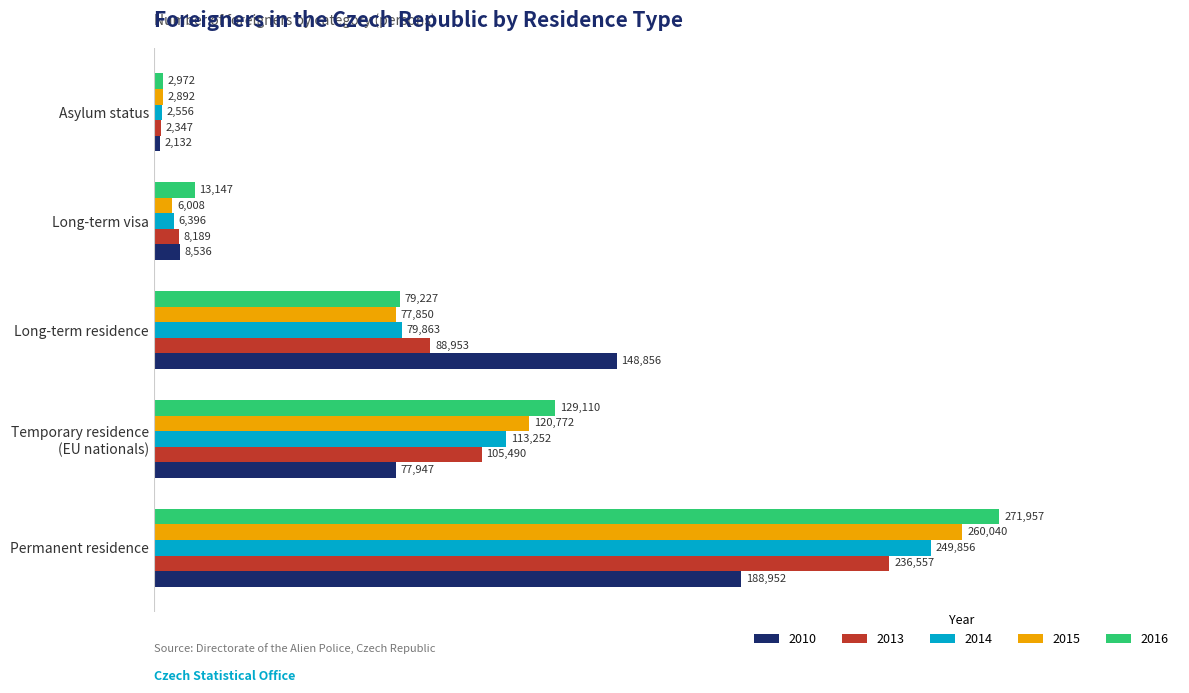

What is the lowest value of the 2016 series?

2972